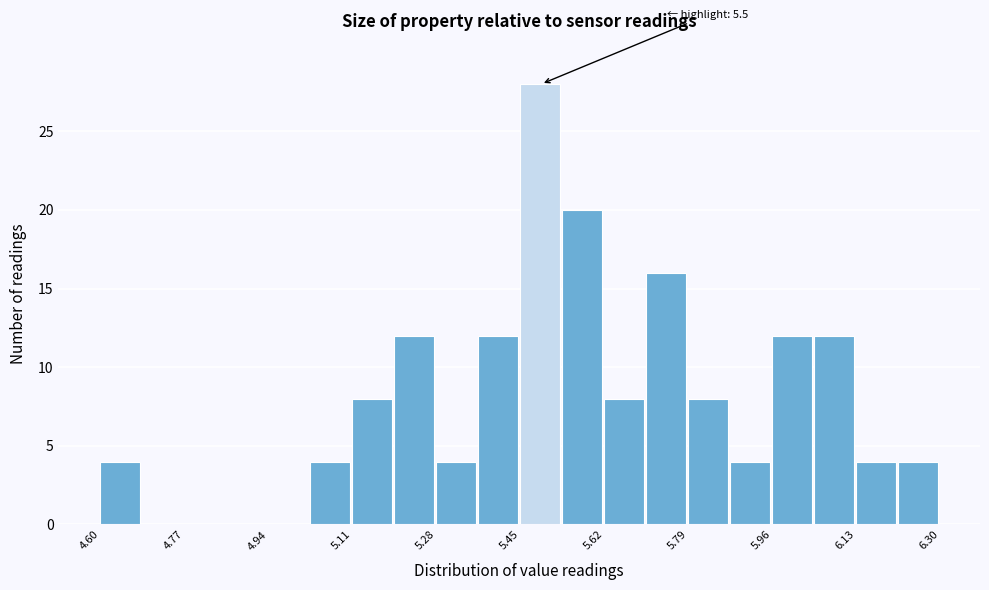

Which range on the x-axis has the tallest bar?

5.450 to 5.535